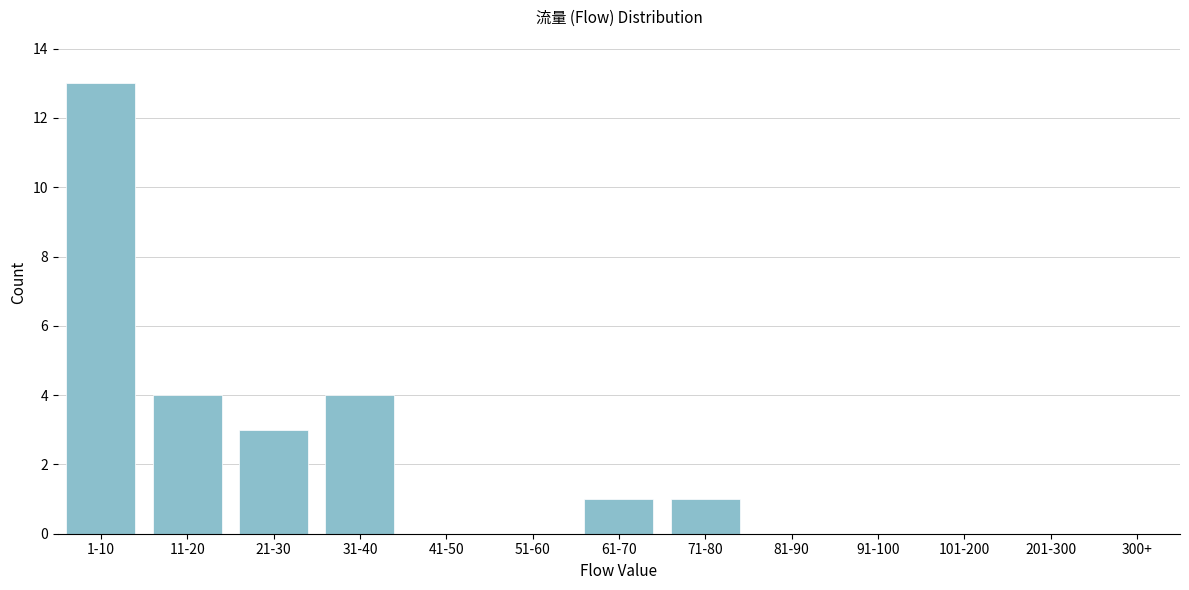

Reading left to right, list all the values displayed in this chart.

1-10=13	11-20=4	21-30=3	31-40=4	41-50=0	51-60=0	61-70=1	71-80=1	81-90=0	91-100=0	101-200=0	201-300=0	300+=0